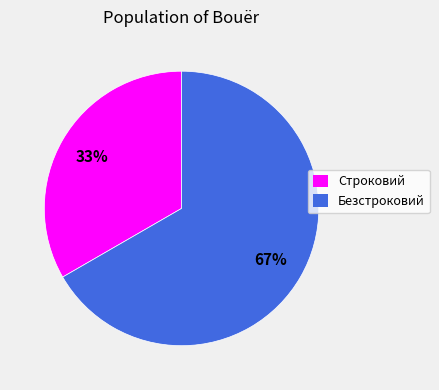

Combined, do Безстроковий and Строковий account for over 50%?

Yes